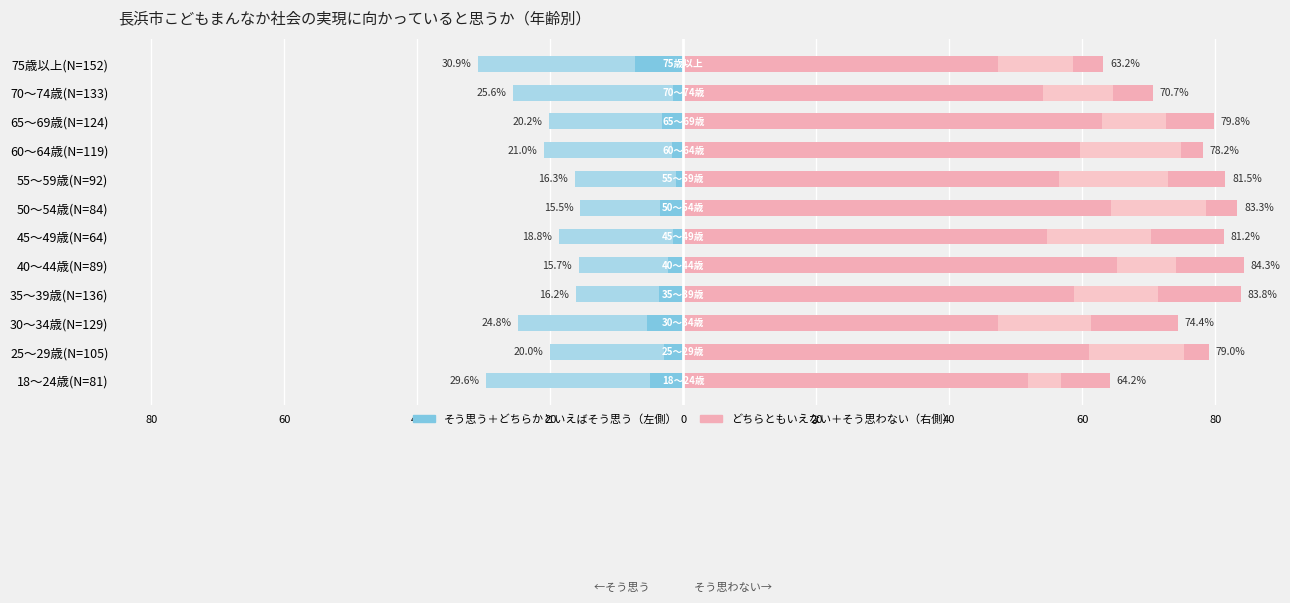

Between 50～54歳(N=84) and 25～29歳(N=105), which is larger?

25～29歳(N=105)